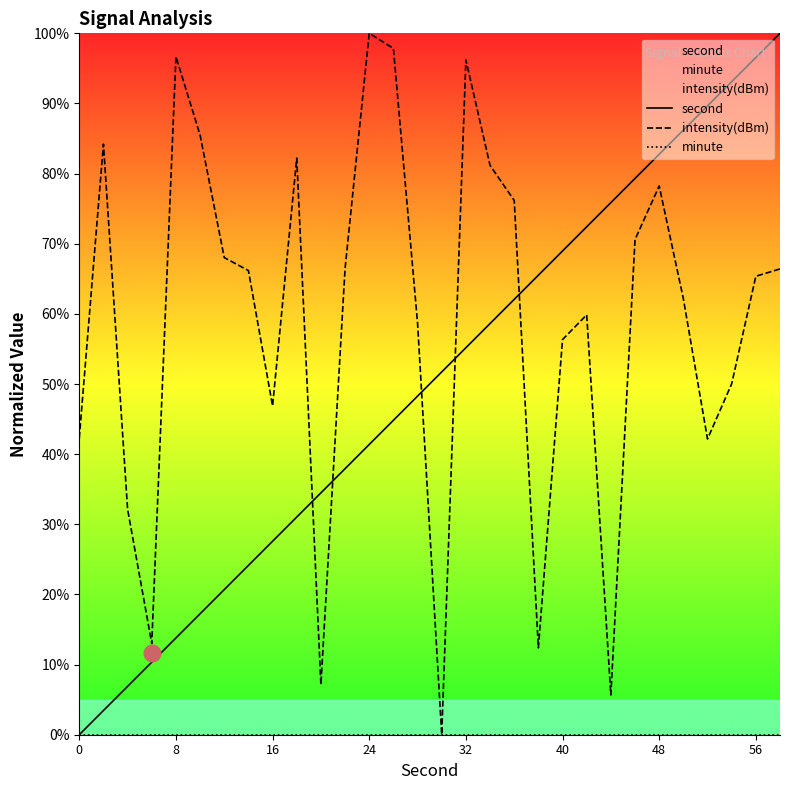

Which series changed the most between 8 and 48?

second